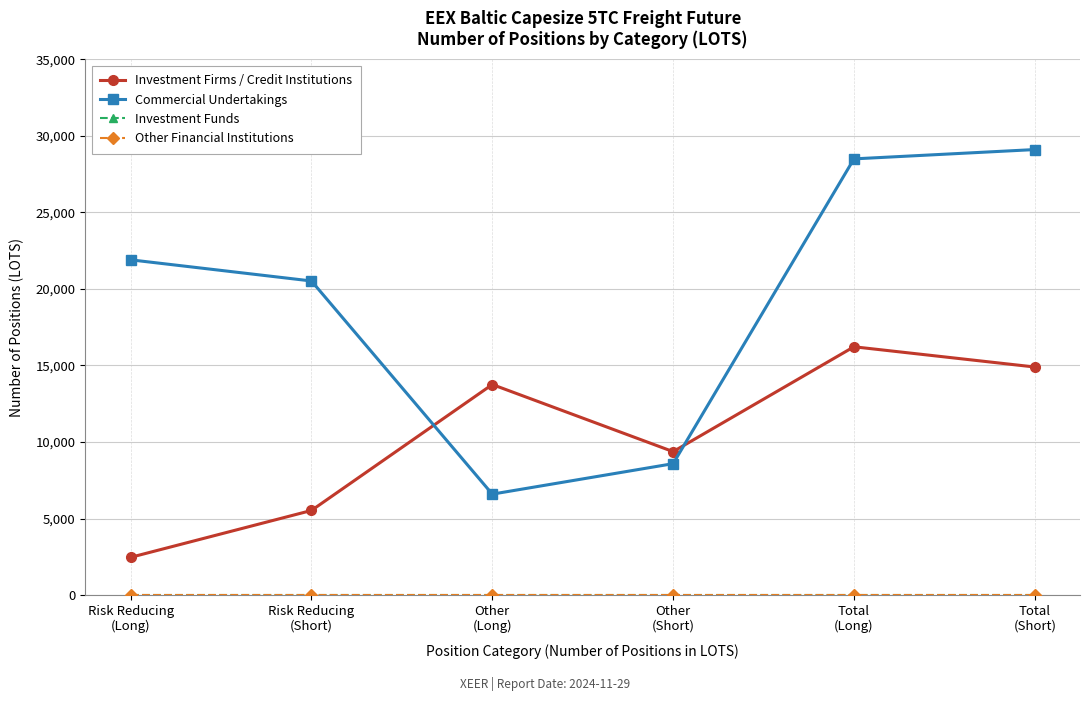

Rank the series by their maximum value, from lowest to highest.

Investment Funds, Other Financial Institutions, Investment Firms / Credit Institutions, Commercial Undertakings